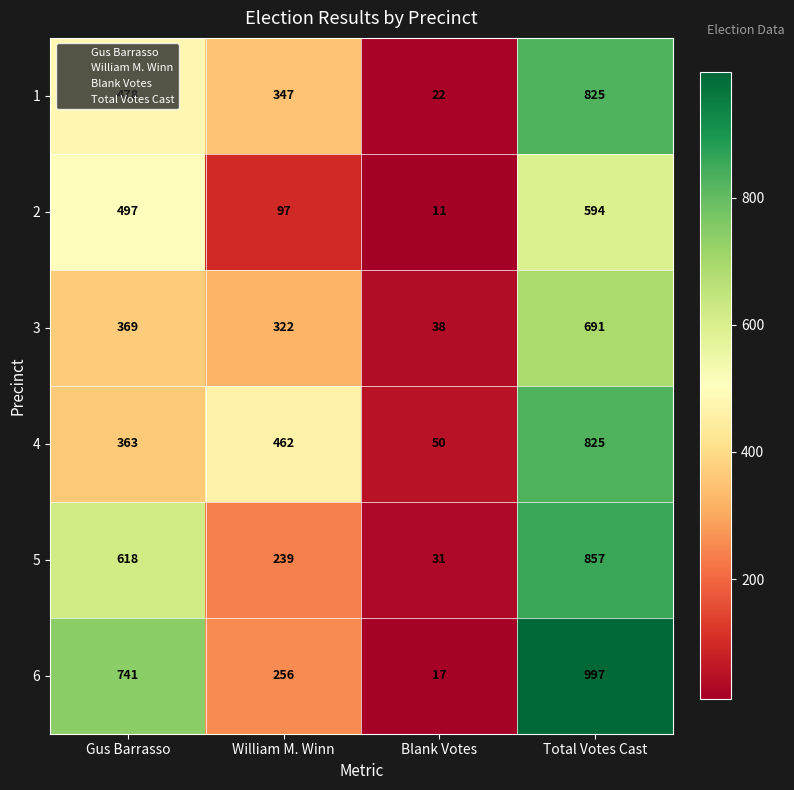

What is the sum of the 4 values at Gus Barrasso and Blank Votes?

413